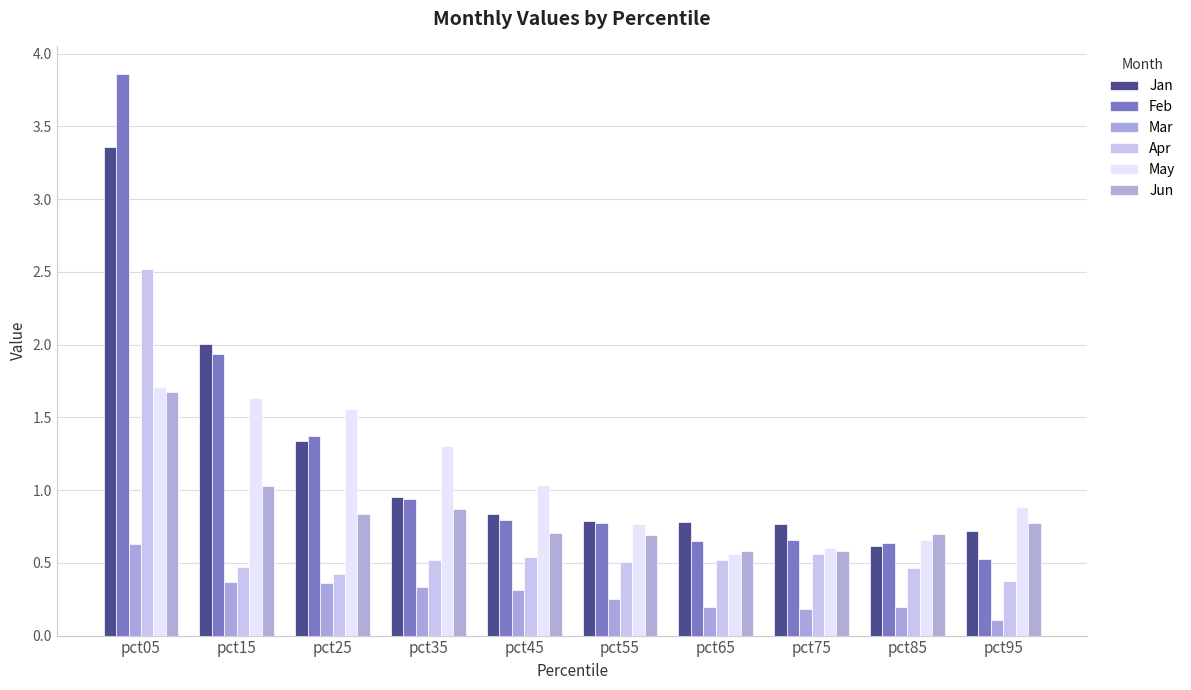

Rank the categories by Mar value from lowest to highest.

pct95, pct75, pct65, pct85, pct55, pct45, pct35, pct25, pct15, pct05